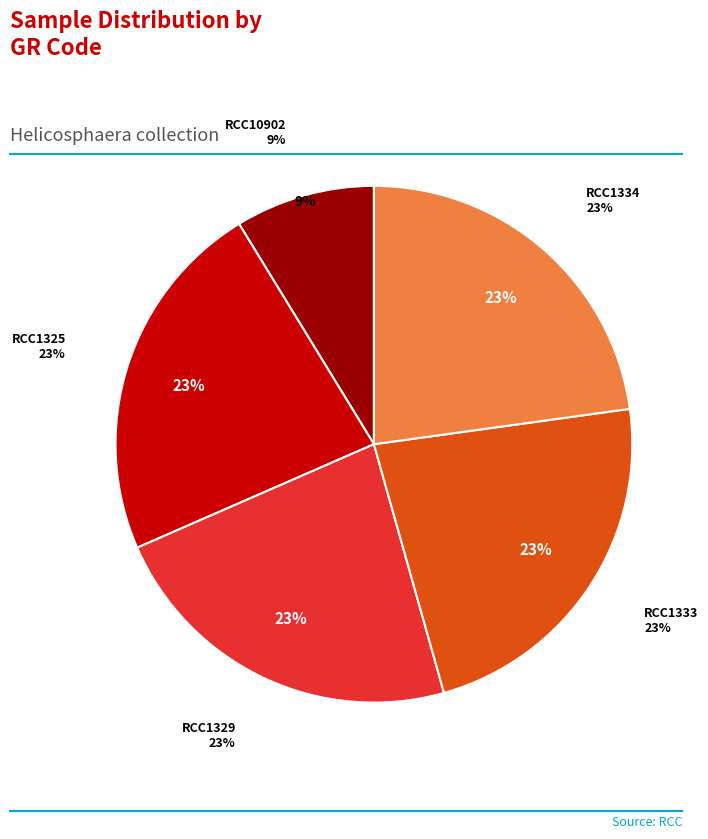

Is there a majority slice in this chart?

No